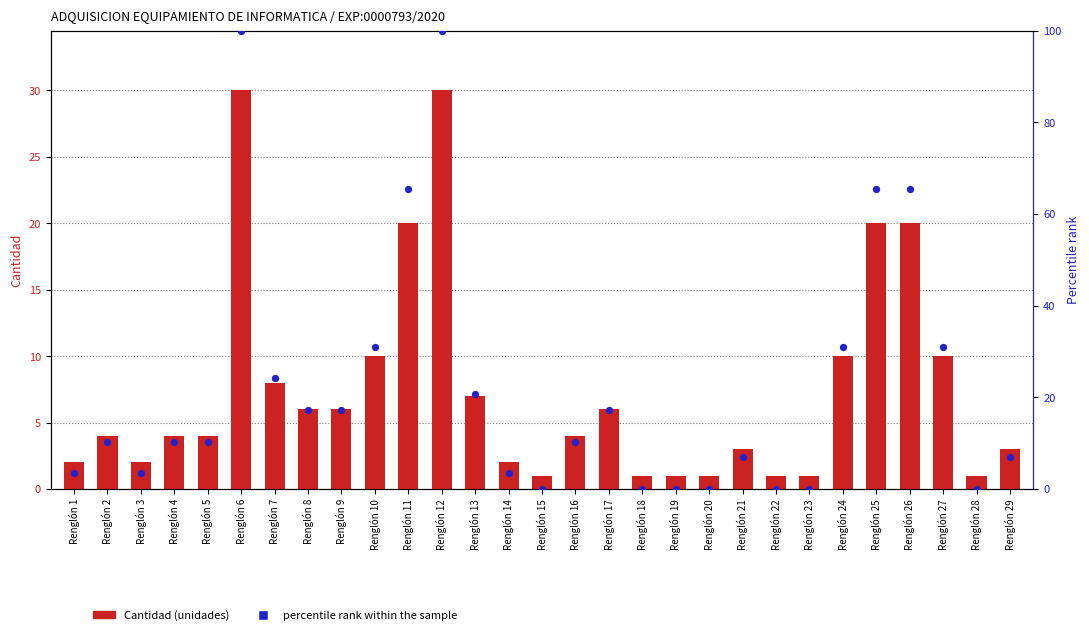

Is the value of percentile rank within the sample at Renglón 28 greater than the value of Cantidad (unidades) at Renglón 3?

No